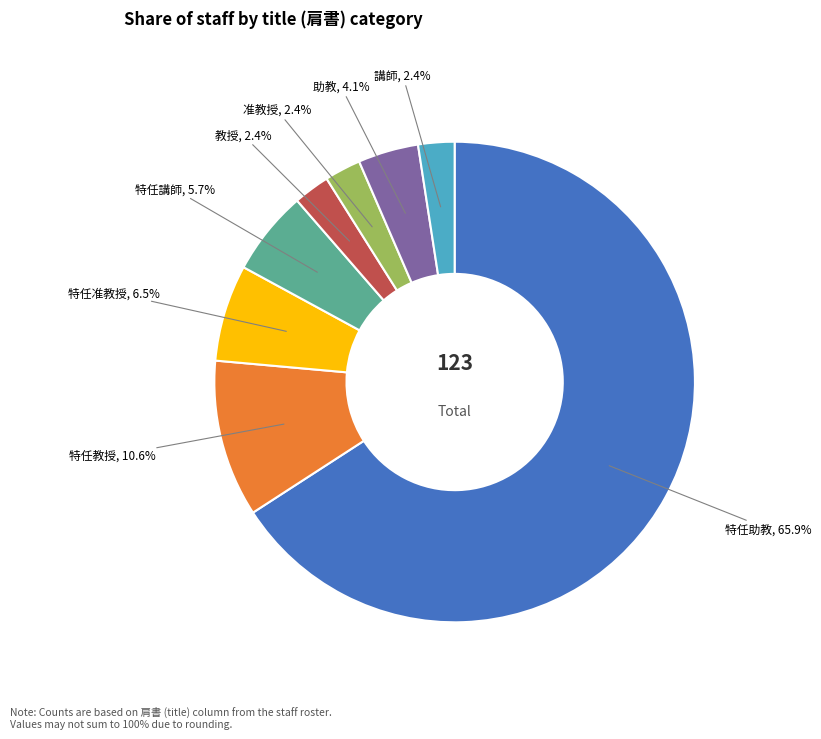

What is the majority slice?

特任助教